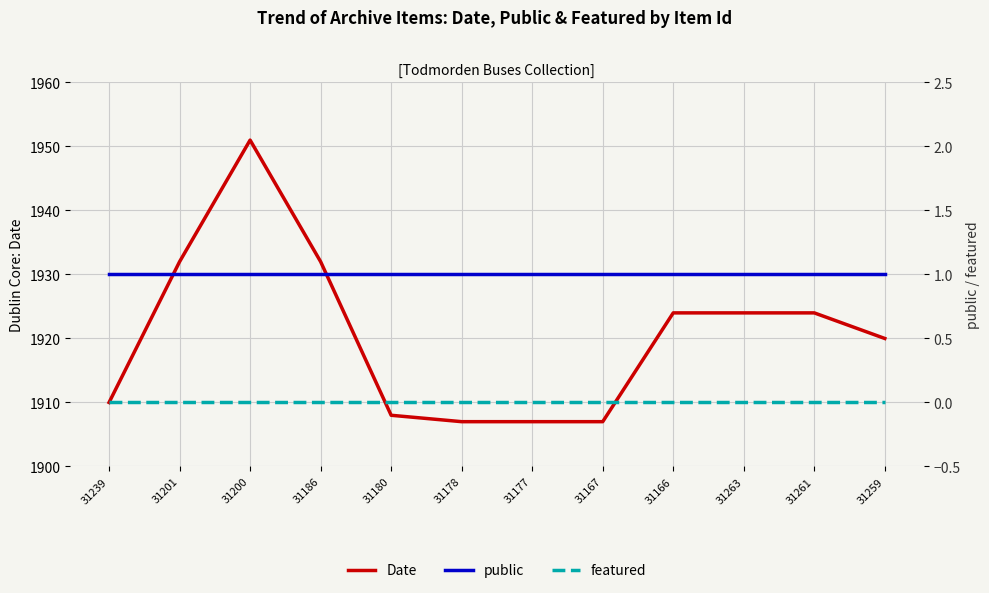

True or false: public and Date cross at least once.

False